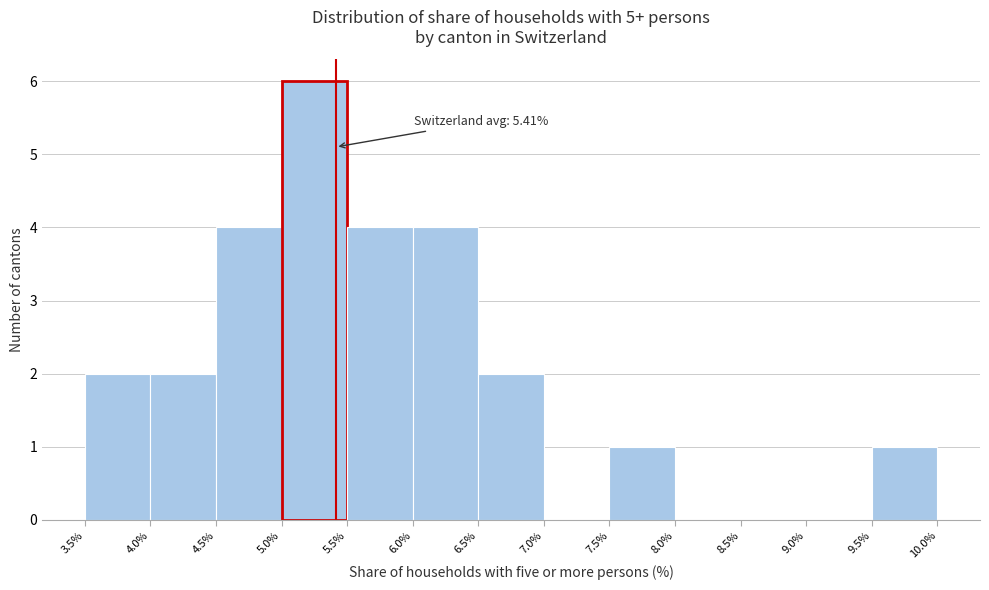

Which range on the x-axis has the tallest bar?

5.0% to 5.5%